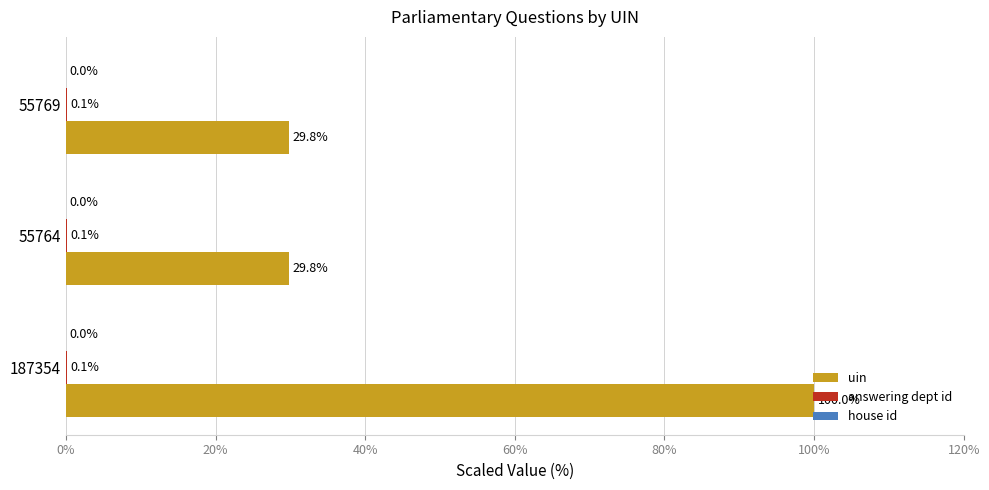

Where is uin nearest to the value 64?

55769